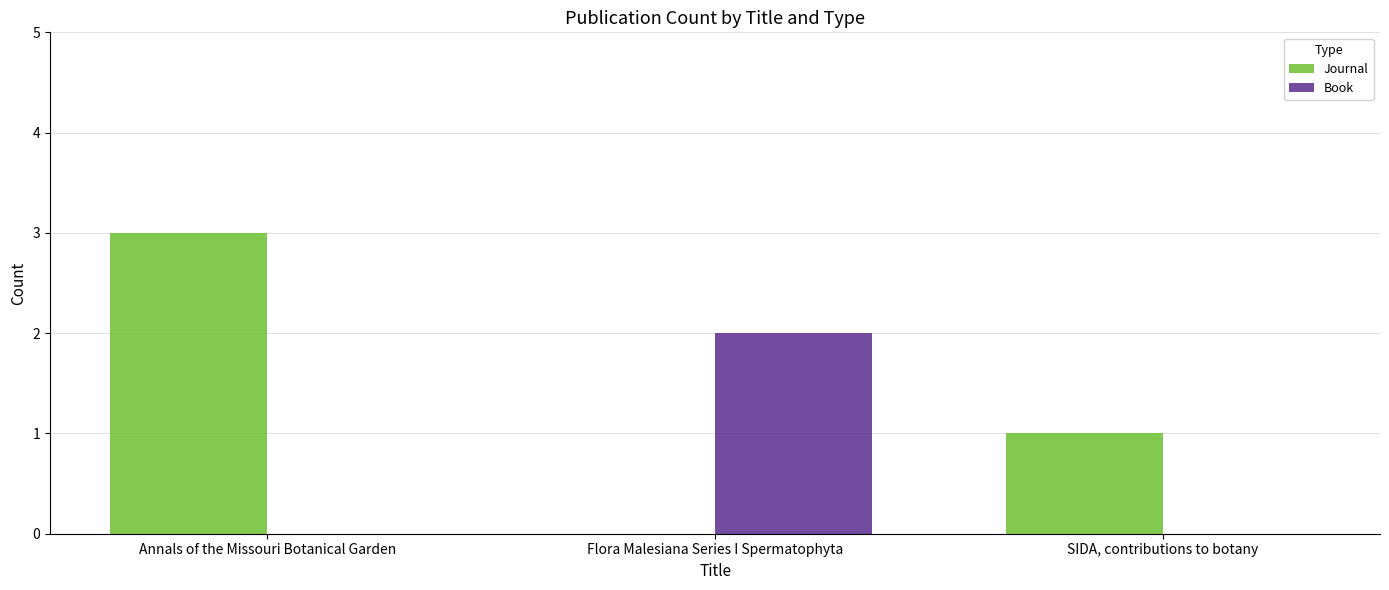

At which label does Journal first exceed 1?

Annals of the Missouri Botanical Garden